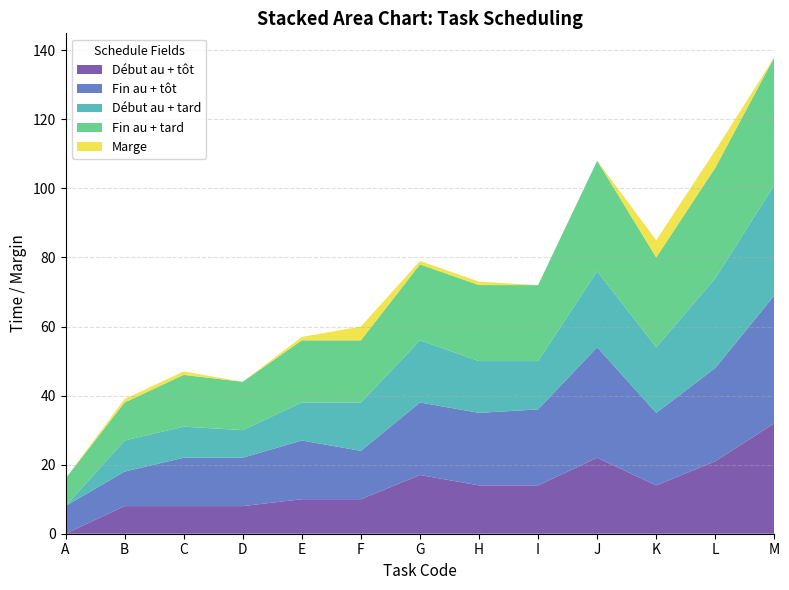

Reading left to right, what are all the values shown in this chart?

Début au + tôt: 0	8	8	8	10	10	17	14	14	22	14	21	32
Fin au + tôt: 8	10	14	14	17	14	21	21	22	32	21	27	37
Début au + tard: 0	9	9	8	11	14	18	15	14	22	19	26	32
Fin au + tard: 8	11	15	14	18	18	22	22	22	32	26	32	37
Marge: 0	1	1	0	1	4	1	1	0	0	5	5	0